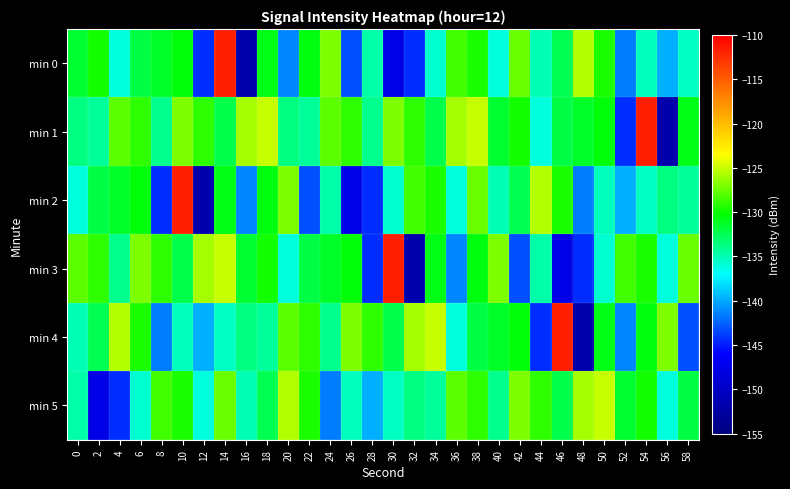

At 42, list the series in order from smallest to largest.

min 3, min 2, min 4, min 1, min 0, min 5